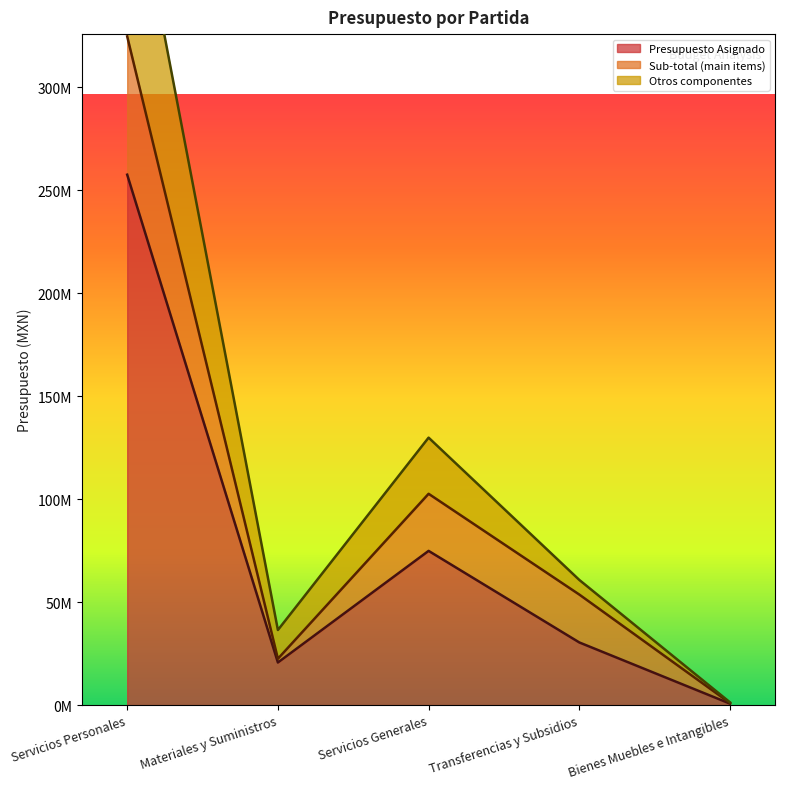

In Otros componentes, how many points are lower than both neighbors (excluding endpoints)?

1